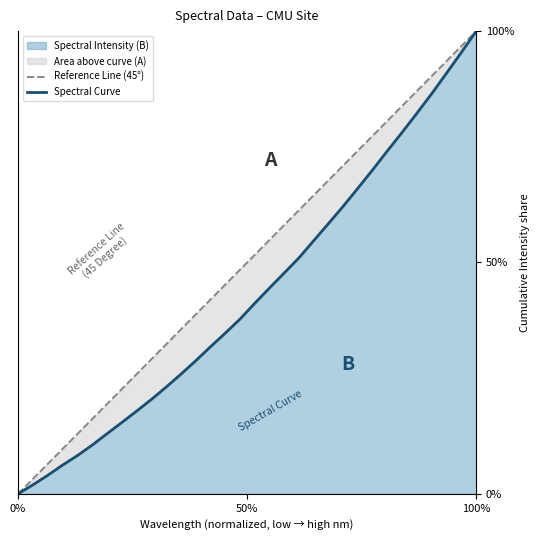

Between 219.3979 and 221.4993, which is larger?

221.4993